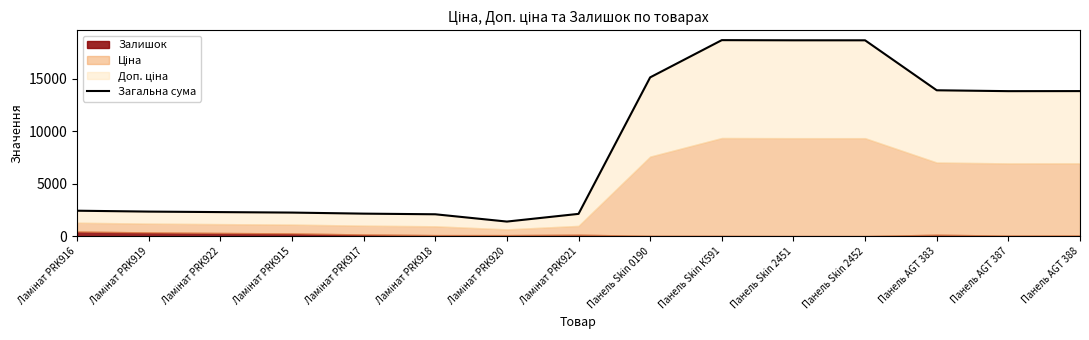

What is the greatest value displayed?

18676.8